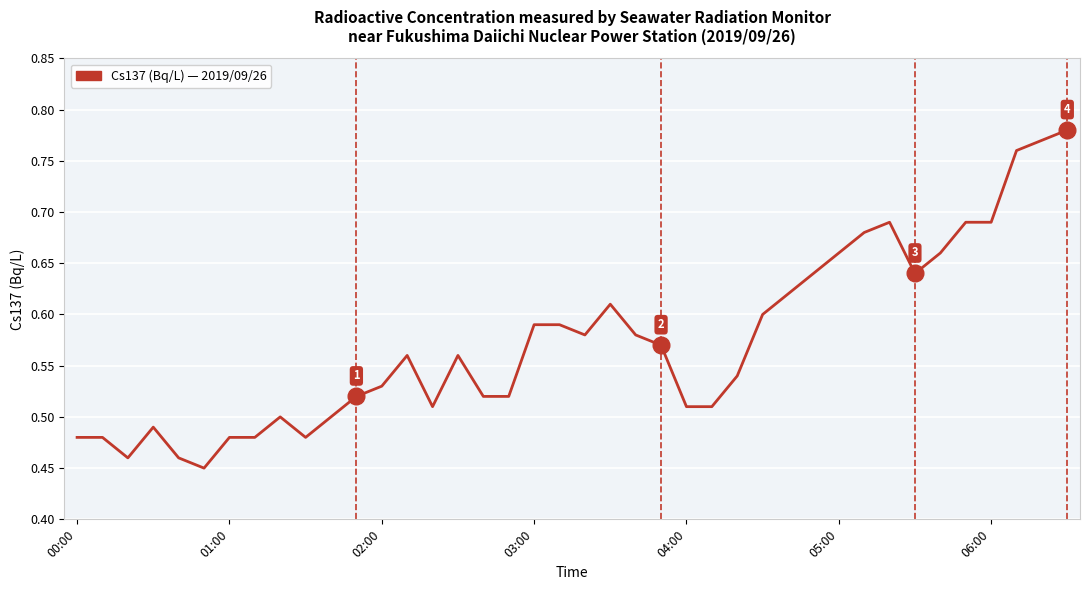

What is the difference between the maximum and minimum values?

0.3